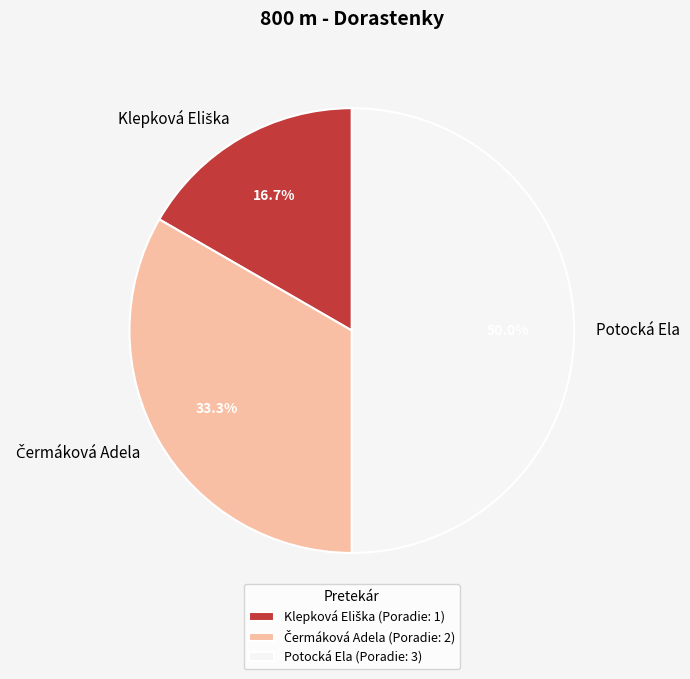

How much of the chart is everything except Potocká Ela?

50.0%